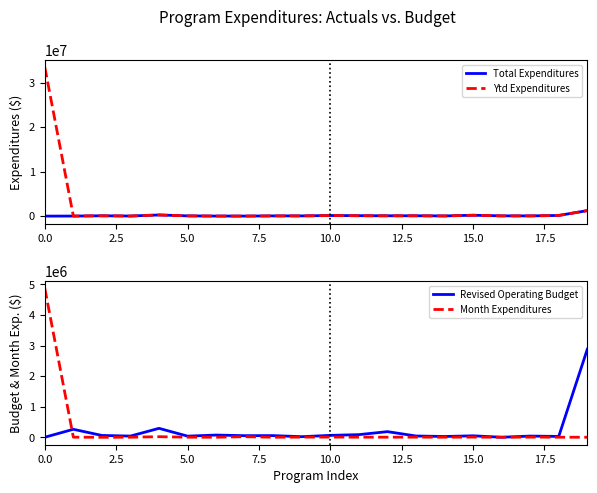

What are all the series names shown in the legend?

Total Expenditures, Ytd Expenditures, Revised Operating Budget, Month Expenditures